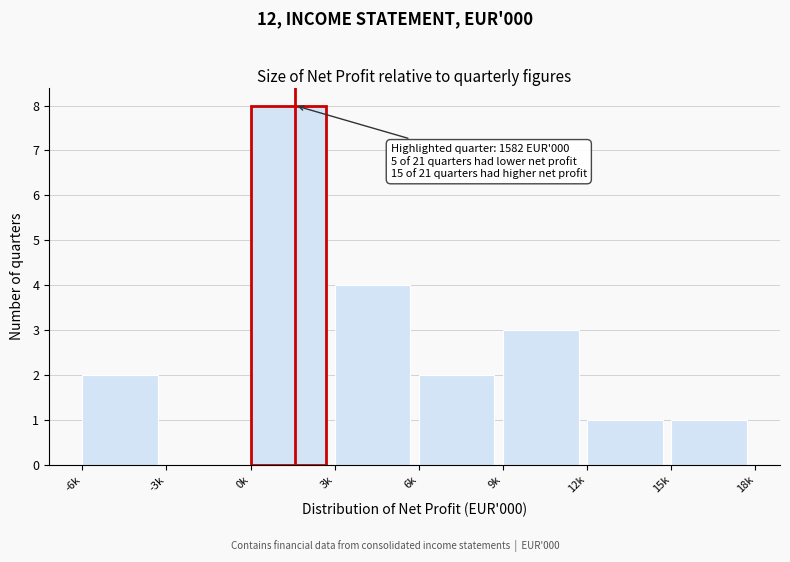

Reading left to right, list all the values displayed in this chart.

-6k=2	-3k=0	0k=8	3k=4	6k=2	9k=3	12k=1	15k=1